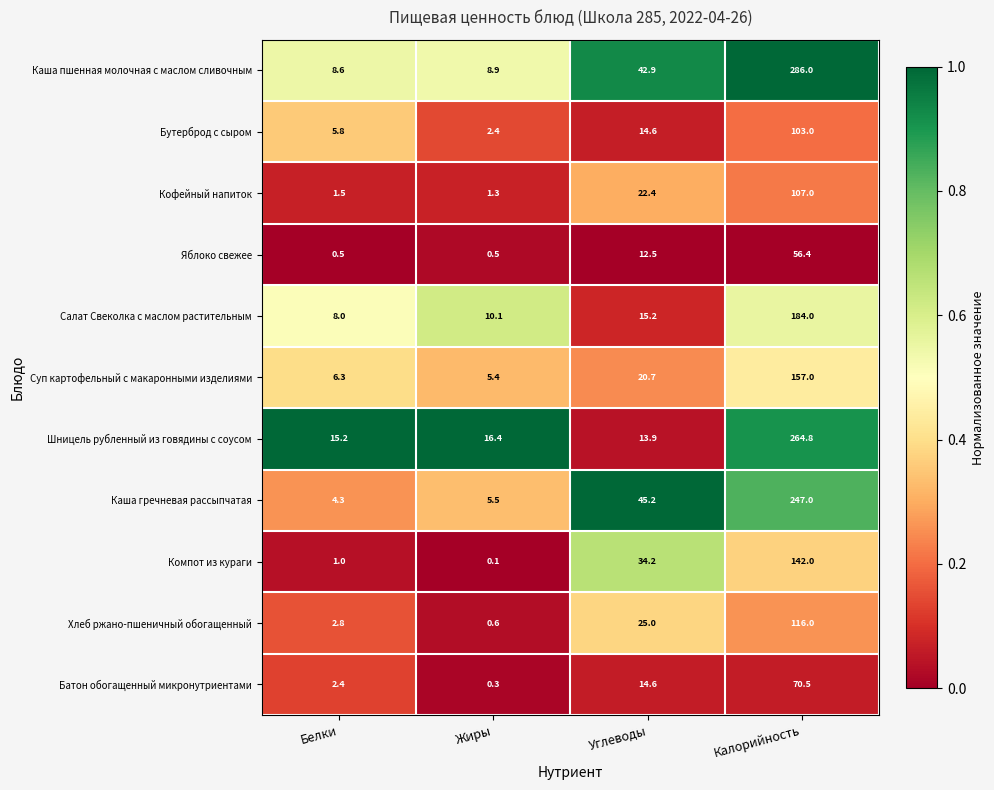

What is the difference between the highest and lowest values at Жиры?

16.3